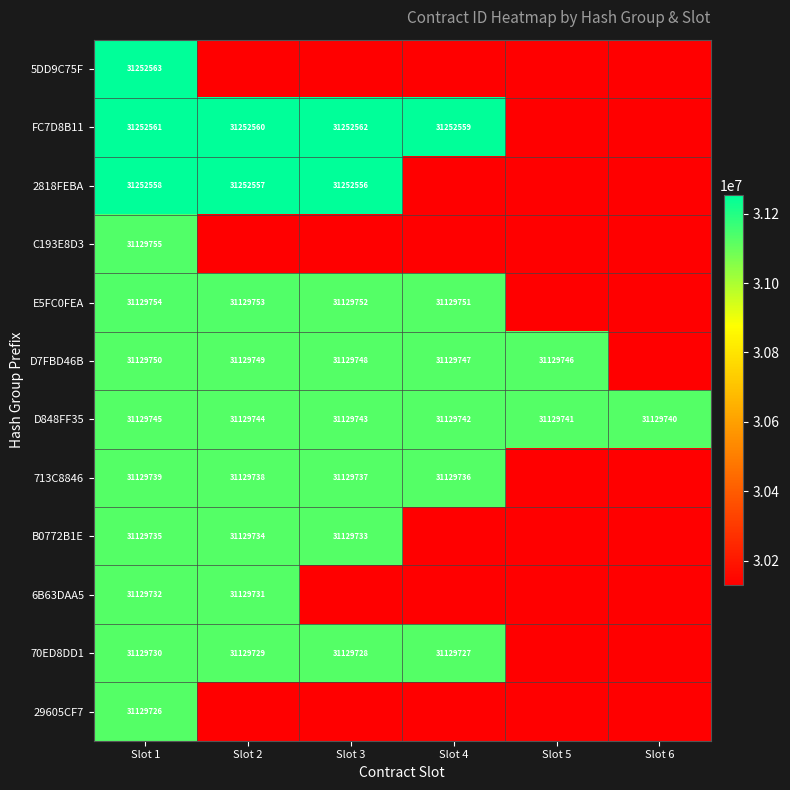

What is the difference between the highest and lowest values at Slot 1?

122837